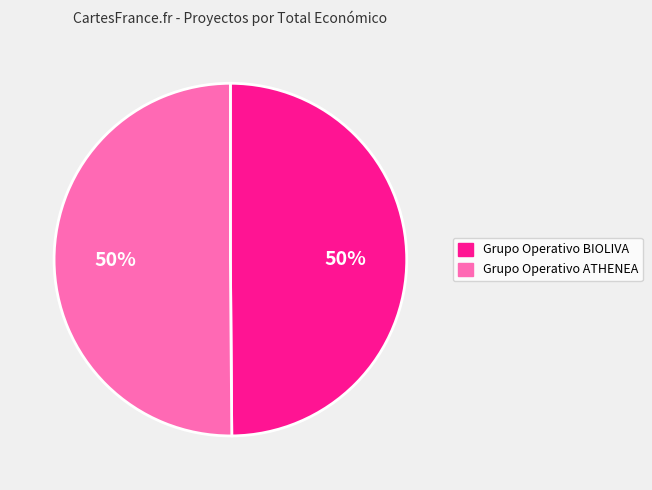

What is the ratio of the value at Grupo Operativo ATHENEA to the value at Grupo Operativo BIOLIVA?

1.0